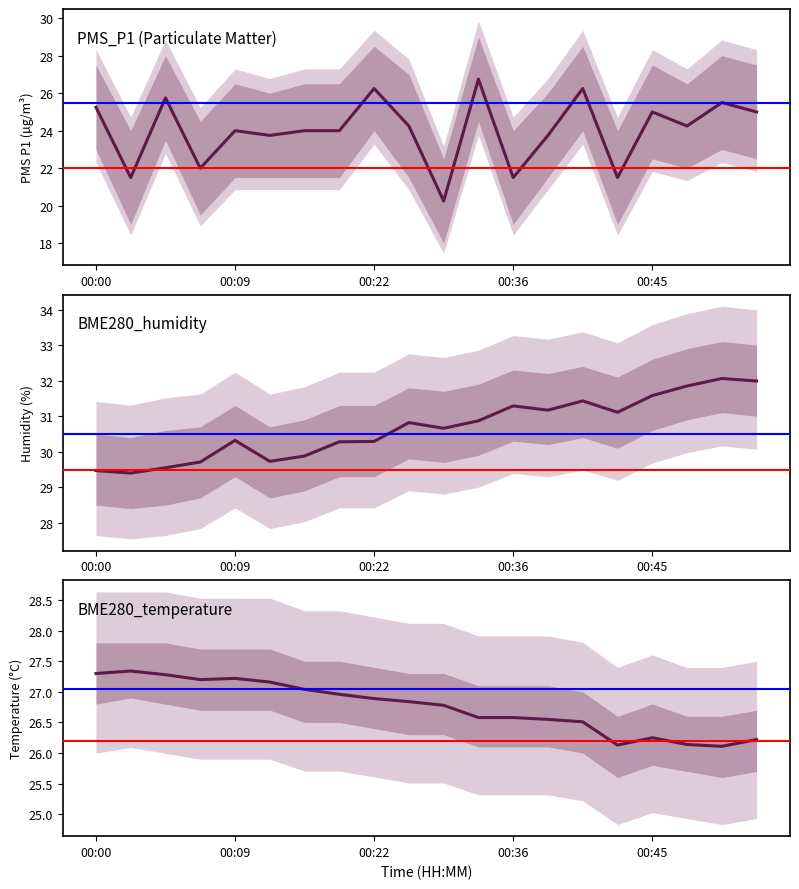

List the series in order of their peak value, highest first.

BME280_humidity, BME280_temperature, PMS_P1 (Particulate Matter)